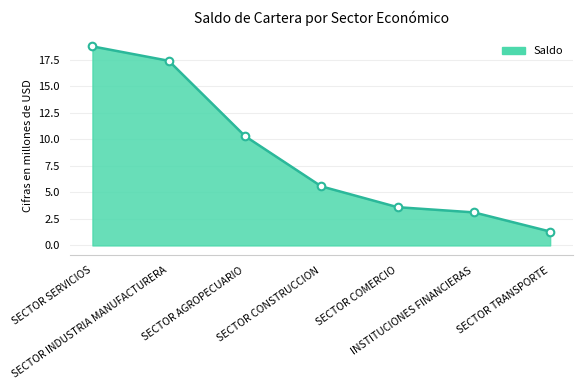

Approximately how many times larger is the value at INSTITUCIONES FINANCIERAS compared to SECTOR INDUSTRIA MANUFACTURERA?

0.2